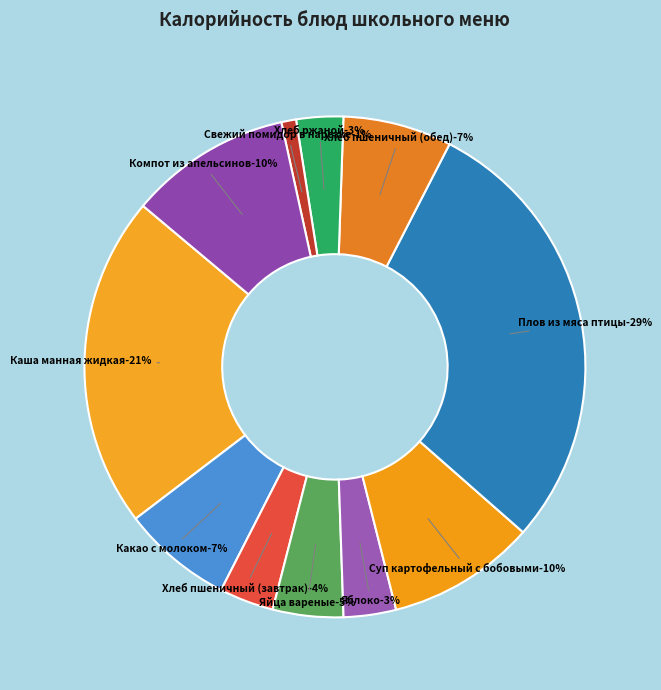

Between Какао с молоком and Яйца вареные, which is larger?

Какао с молоком